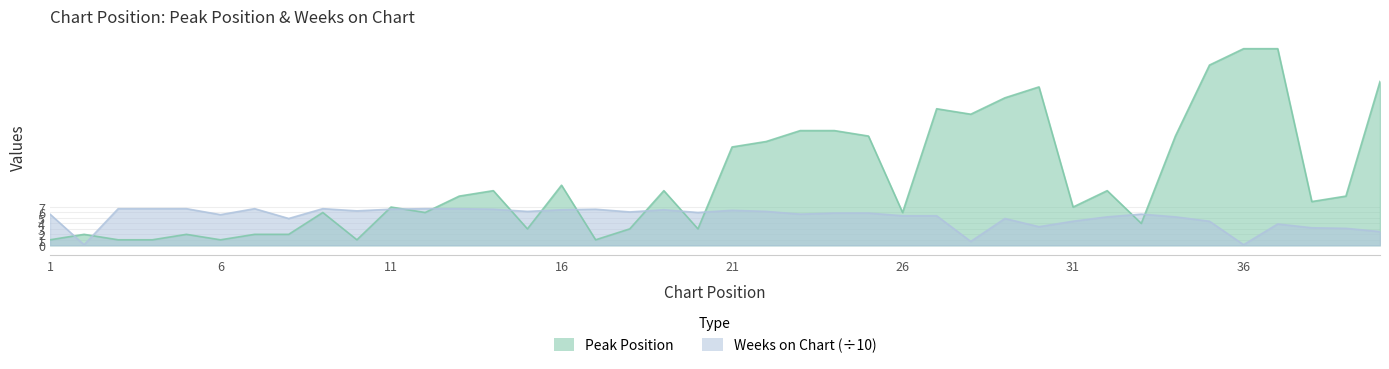

Reading left to right, transcribe all the data shown in this chart.

Peak Position: 1=1.0	2=2.0	3=1.0	4=1.0	5=2.0	6=1.0	7=2.0	8=2.0	9=6.0	10=1.0	11=7.0	12=6.0	13=9.0	14=10.0	15=3.0	16=11.0	17=1.0	18=3.0	19=10.0	20=3.0	21=18.0	22=19.0	23=21.0	24=21.0	25=20.0	26=6.0	27=25.0	28=24.0	29=27.0	30=29.0	31=7.0	32=10.0	33=4.0	34=20.0	35=33.0	36=36.0	37=36.0	38=8.0	39=9.0	40=30.0
Weeks on Chart: 1=5.7	2=0.1	3=6.7	4=6.7	5=6.7	6=5.6	7=6.7	8=4.9	9=6.7	10=6.3	11=6.6	12=6.7	13=6.7	14=6.6	15=6.2	16=6.5	17=6.6	18=6.1	19=6.5	20=6.0	21=6.4	22=6.2	23=5.7	24=5.9	25=5.9	26=5.4	27=5.4	28=0.7	29=4.9	30=3.4	31=4.4	32=5.2	33=5.7	34=5.2	35=4.4	36=0.1	37=3.9	38=3.2	39=3.1	40=2.5